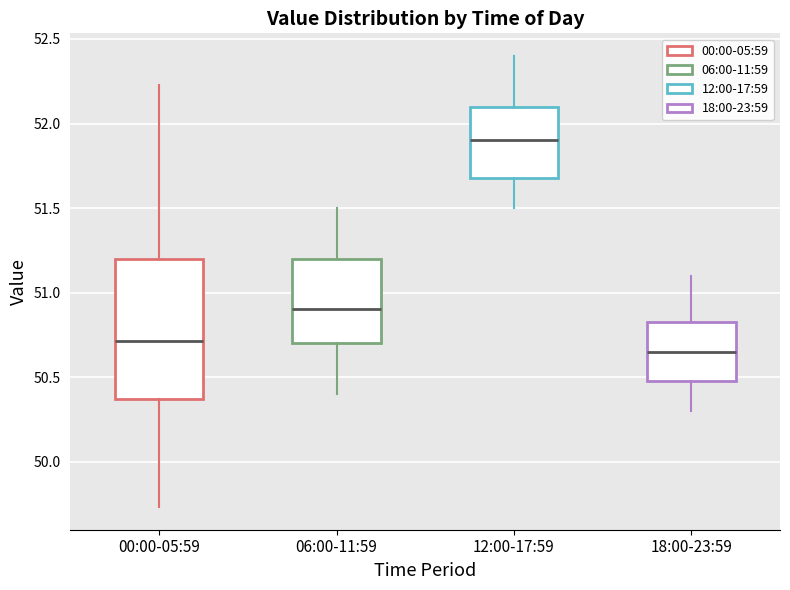

Where is the lower edge of the box for 18:00-23:59 on the y-axis? The values are not printed on the chart, so give them approximately, as read against the axis.

50.50